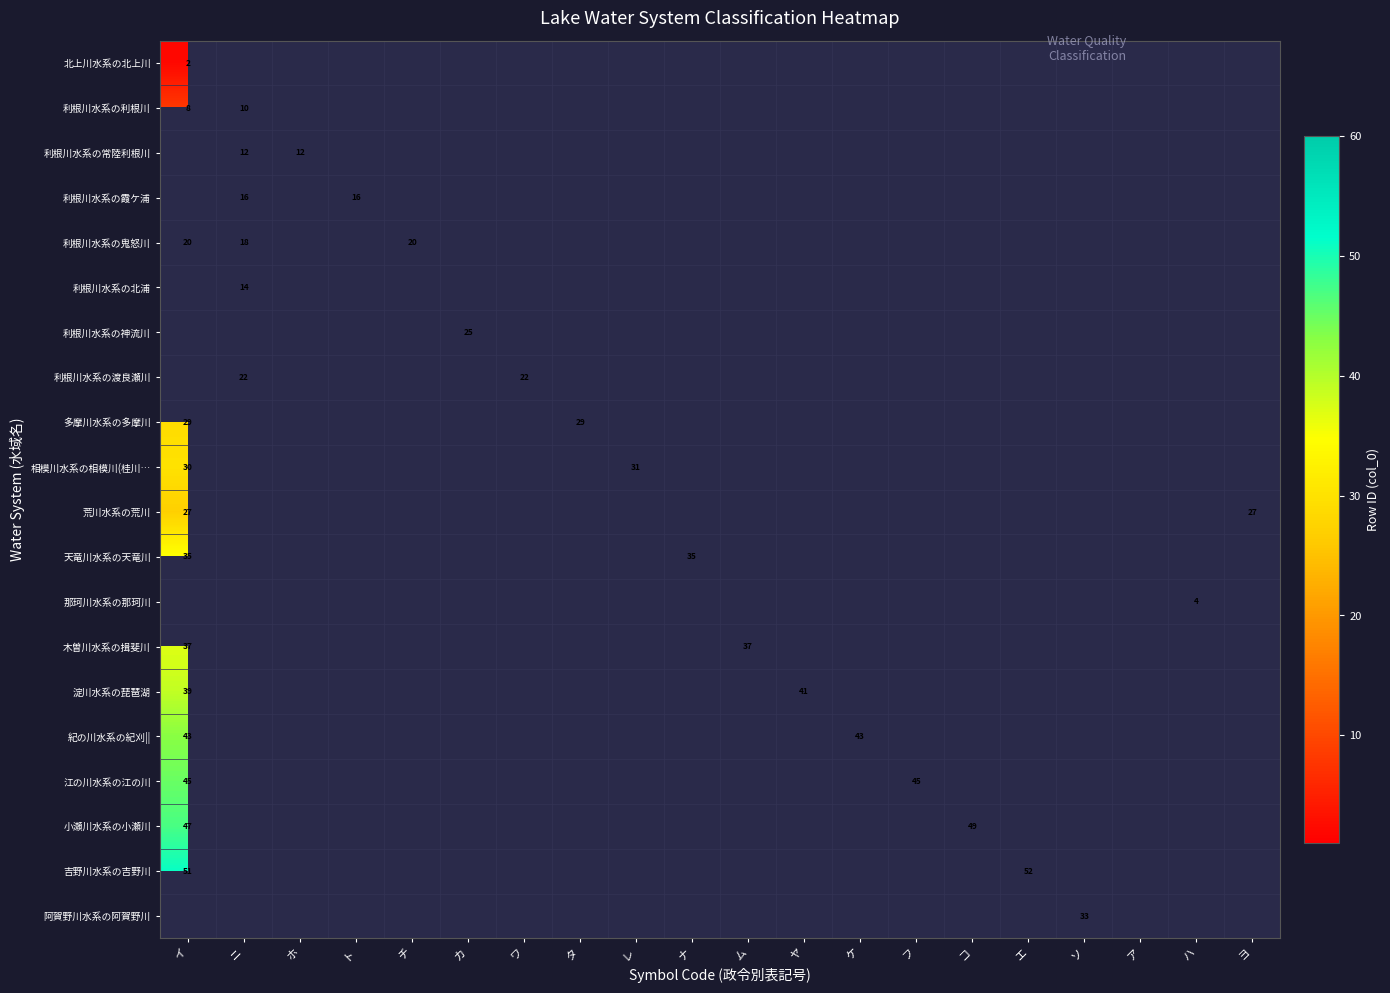

Is the value of 那珂川水系の那珂川 at ハ greater than the value of 紀の川水系の紀刈|| at イ?

No